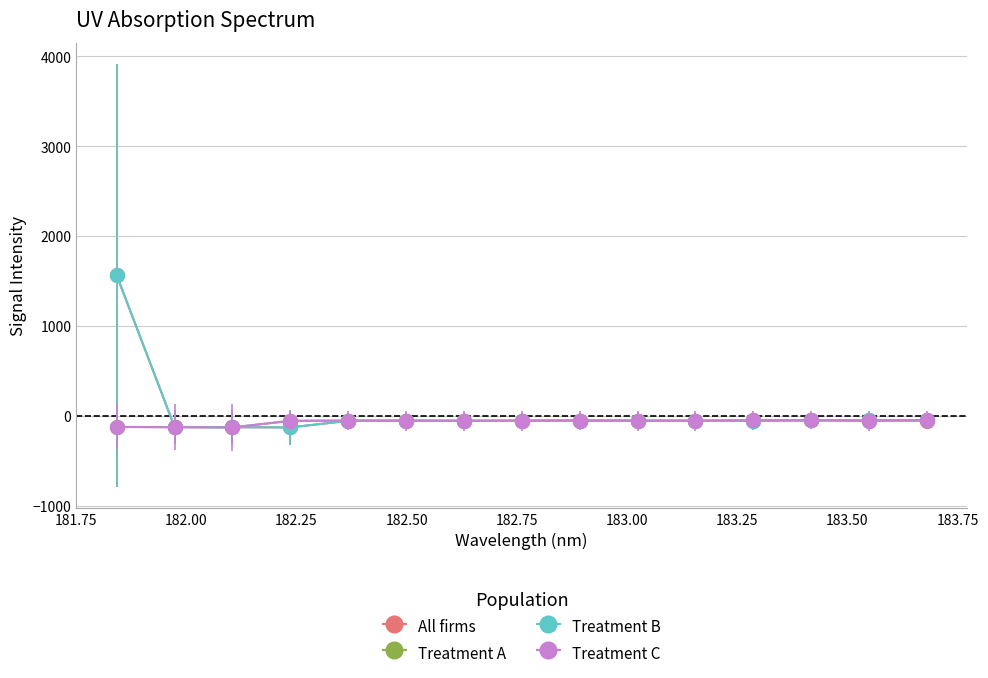

What is the lowest value of the Treatment C series?

-127.7